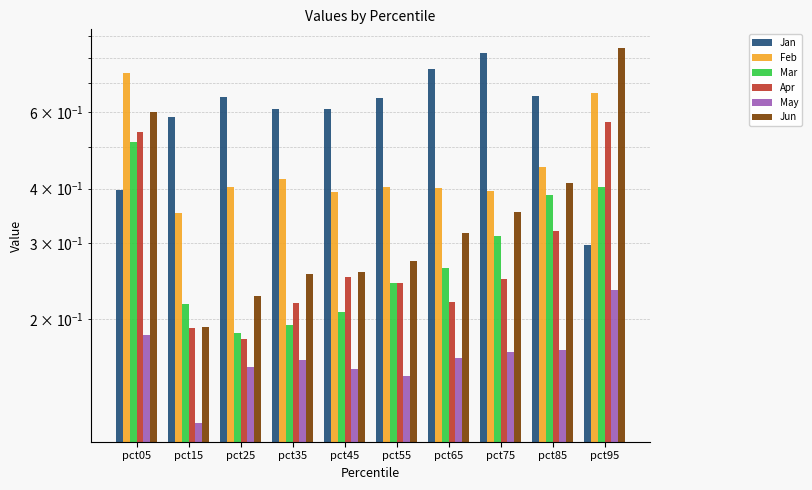

How many series are shown in this chart?

6